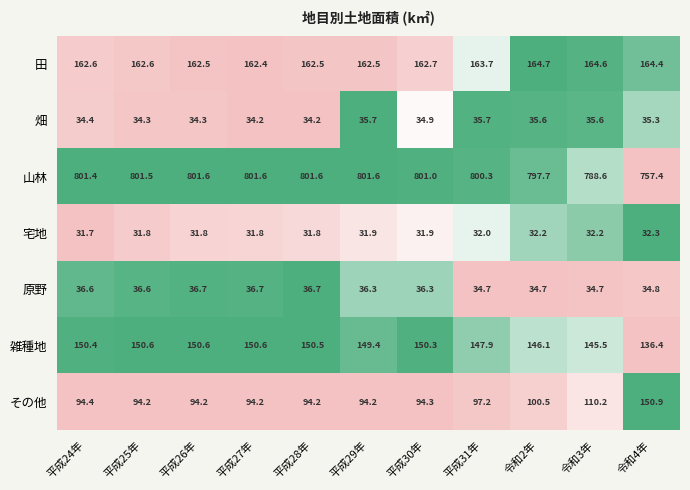

What is the lowest value of the 雑種地 series?

136.4